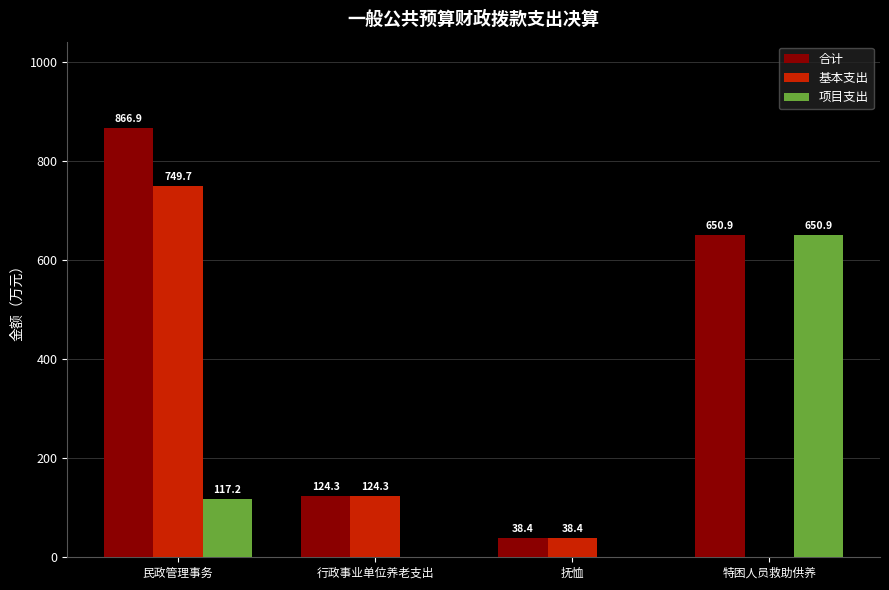

Which series has the largest total across all categories?

合计